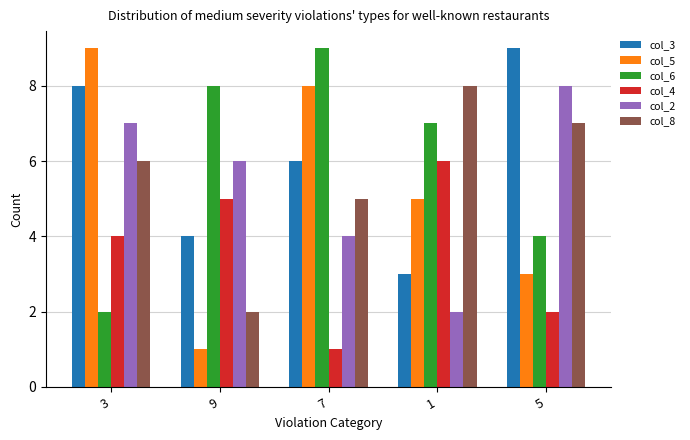

How many groups of bars are there?

5